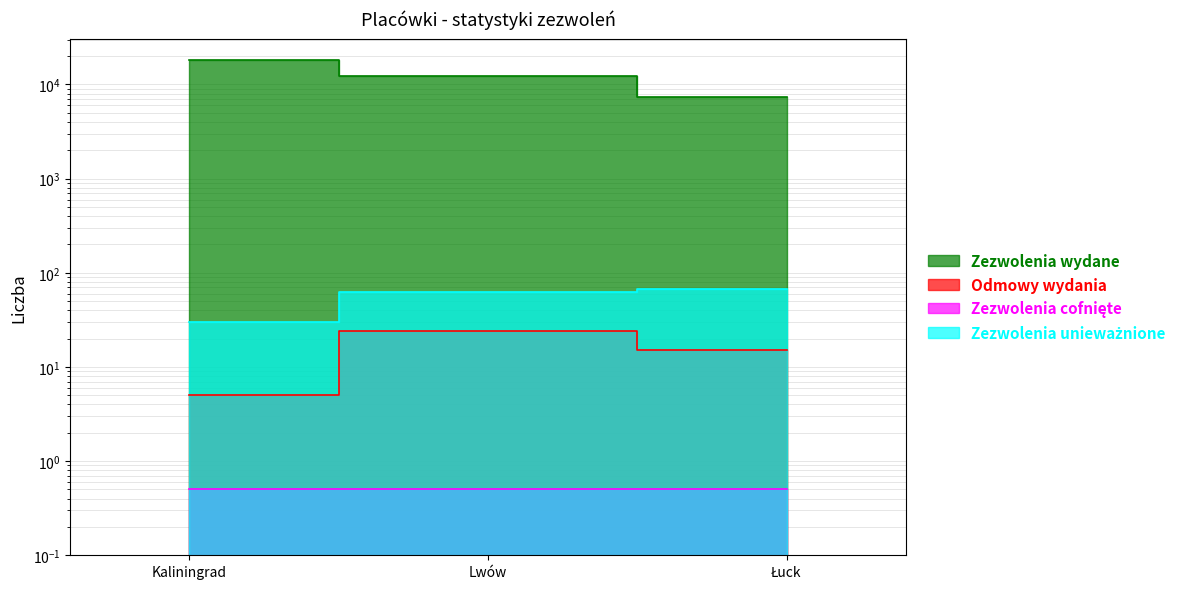

How many values in the Odmowy wydania series are below 15?

1